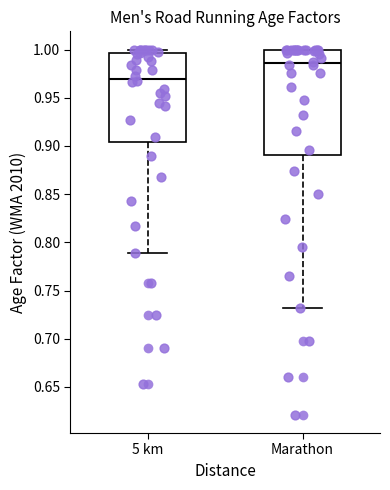

Comparing the boxes themselves (not the whiskers), which one is the tallest?

Marathon